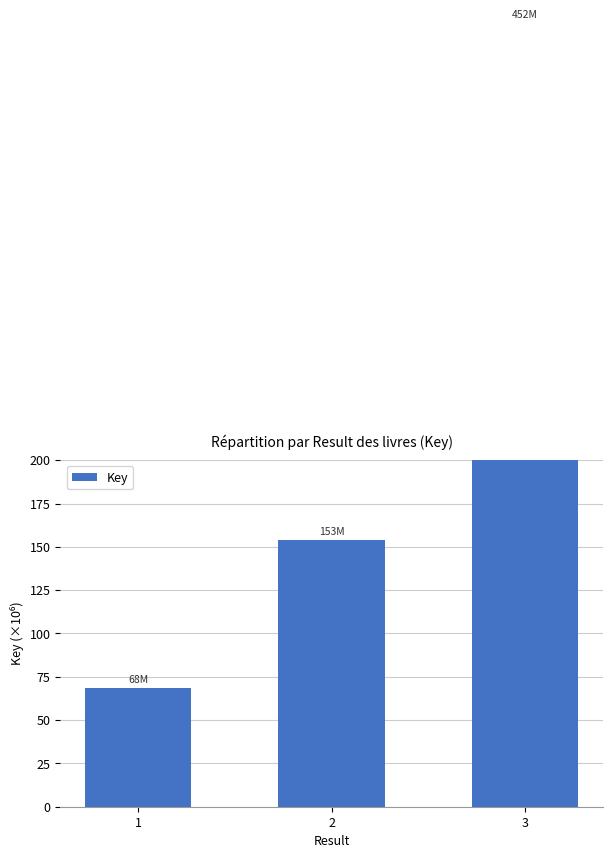

Reading right to left, list all the values displayed in this chart.

452210845	153888532	68272632